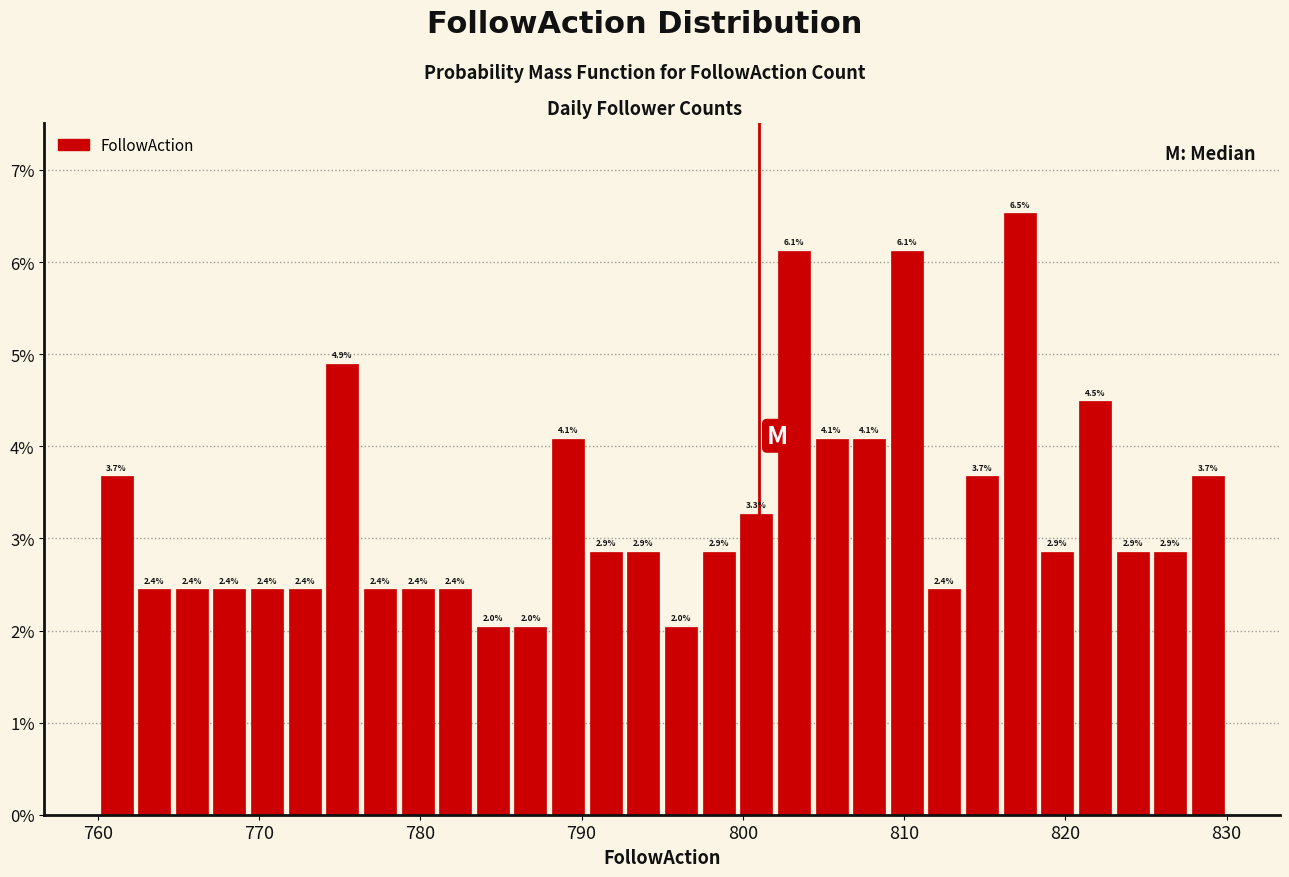

Read against the x-axis, roughly where is the centre of the tallest bar?

817